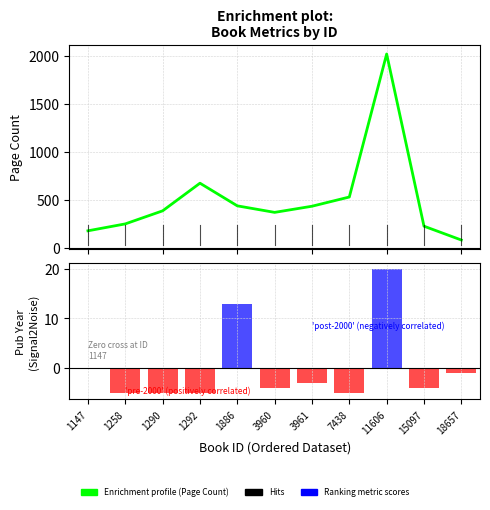

Is it true that Publishing Year (Signal2Noise) equals -2.9 at 1292?

False